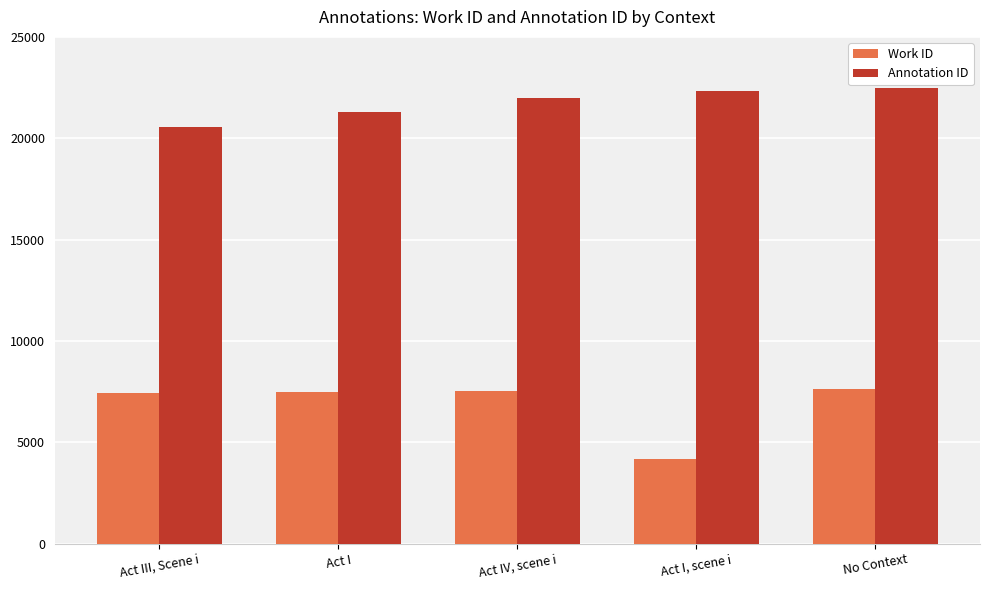

What is the label of the 3rd bar from the right?

Act IV, scene i